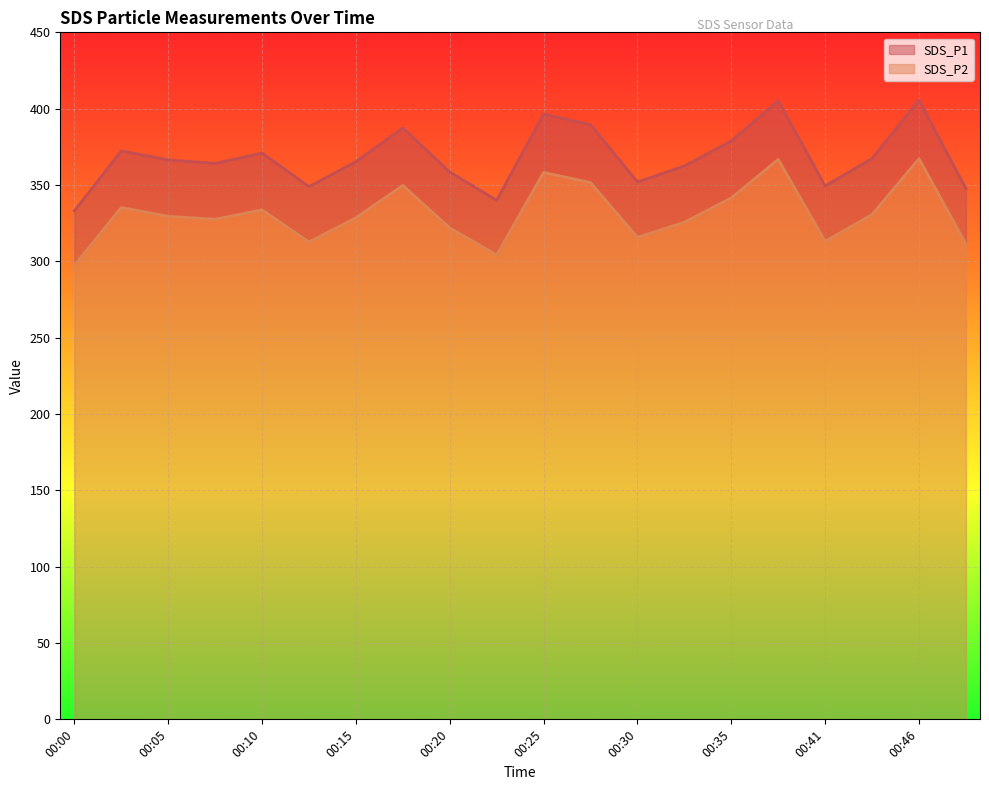

Is it true that SDS_P1 equals 654.1 at 00:05?

False